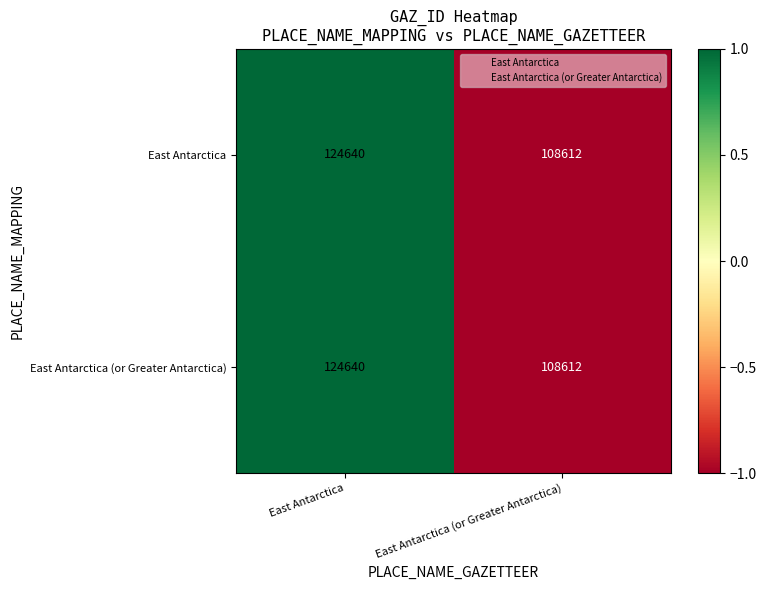

The East Antarctica (or Greater Antarctica) series shows 108612 at East Antarctica (or Greater Antarctica). True or false?

True